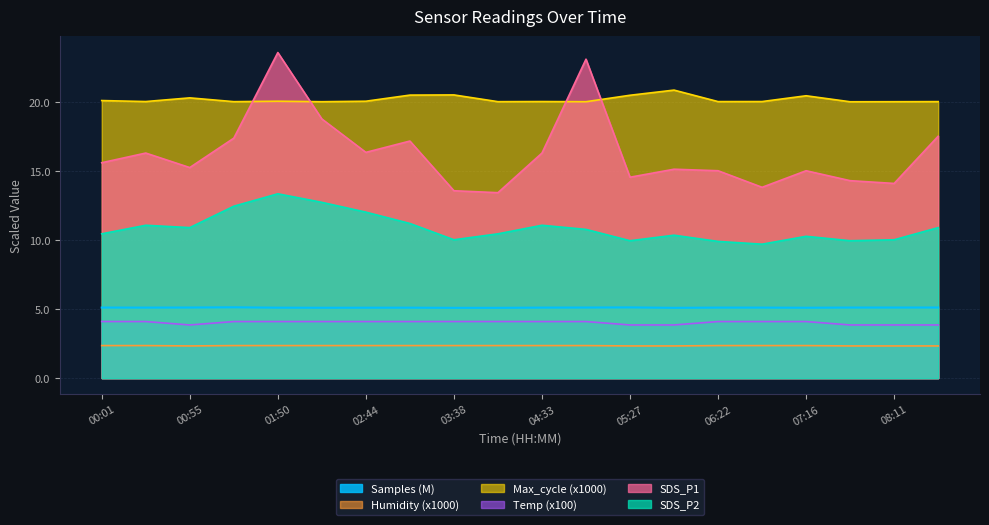

What is the difference between the highest and lowest values at 08:11?

17.7